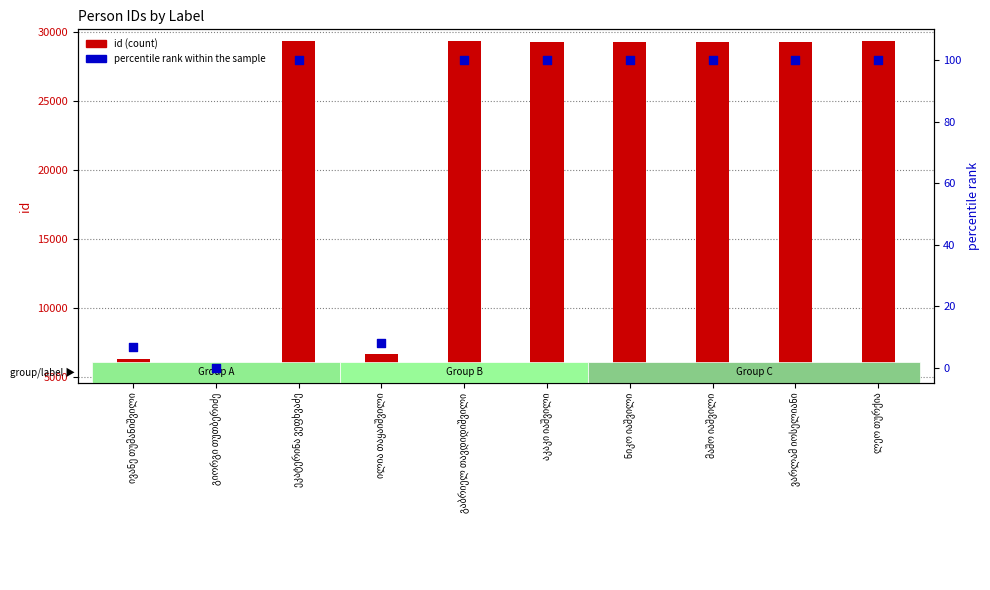

At which category is the sum across all series the highest?

ეკატერინა ვეფხვაძე